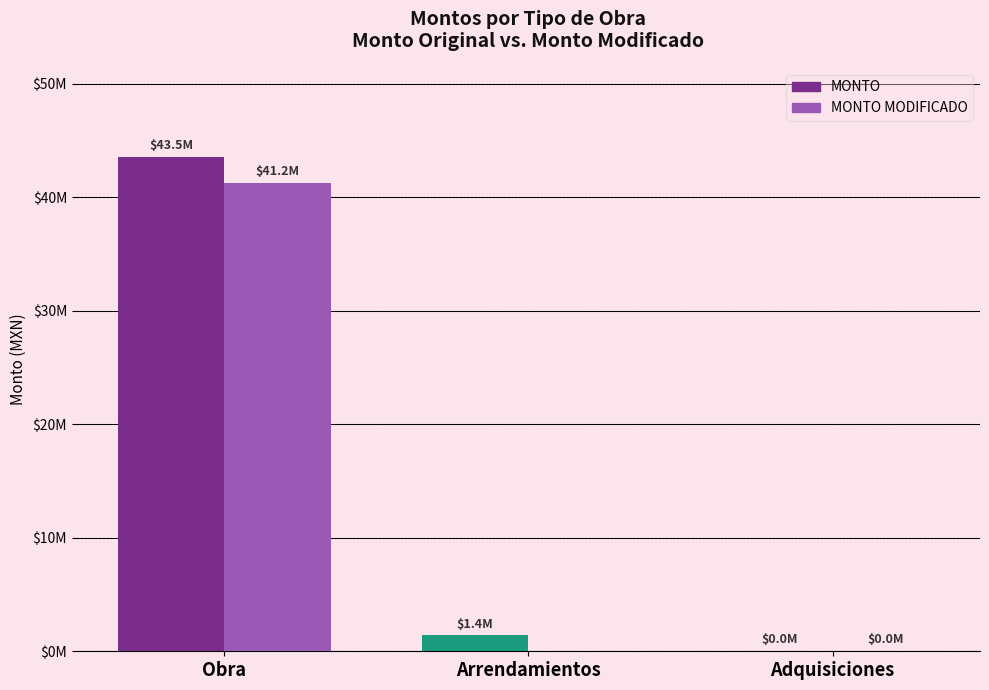

Are the bars grouped side by side (vs. stacked)?

Yes